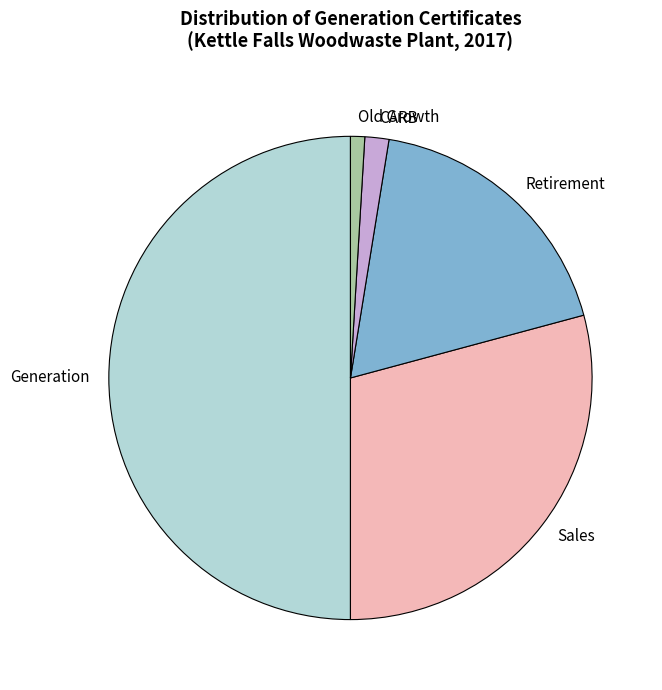

Does Old Growth represent more than half of the total?

No